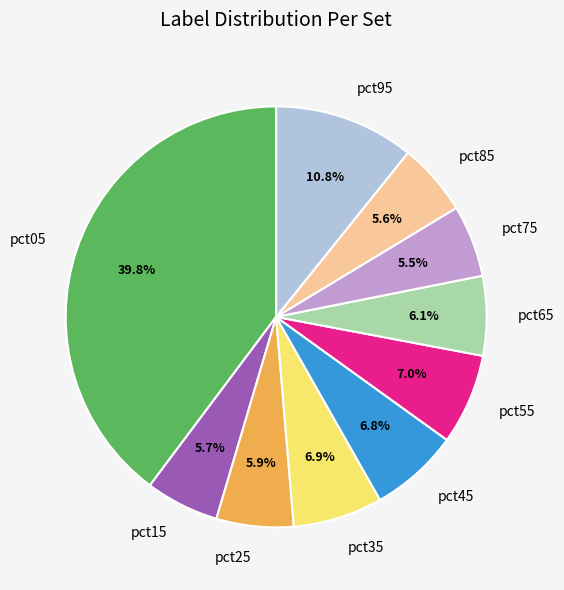

The pct55 slice represents 7% of the pie. True or false?

True